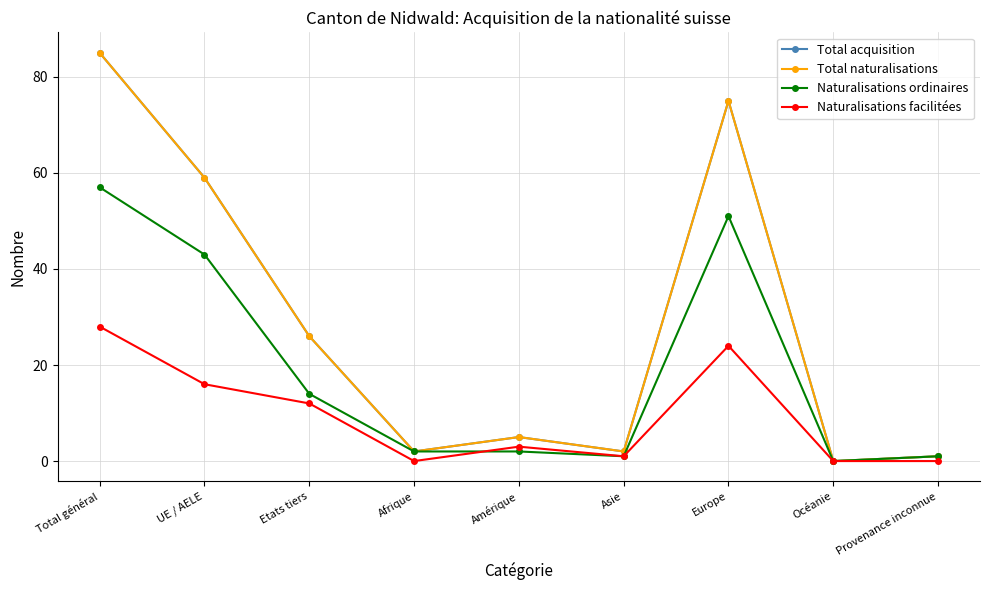

True or false: Total acquisition has more than 0 points higher than both neighbors.

True